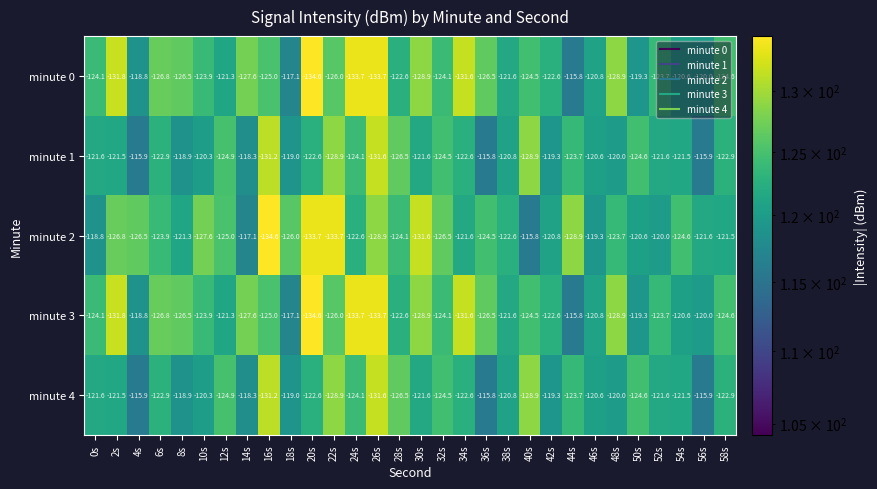

At which category is the sum across all series the highest?

56s